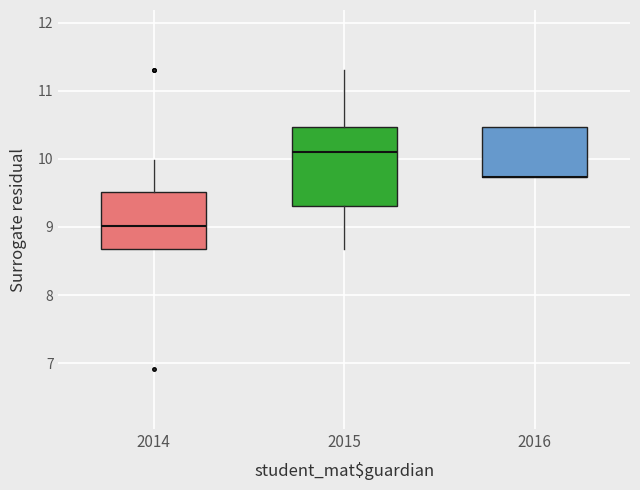

Reading left to right, transcribe this box plot: for each box, give where its median line is, the range the box spans, and where its two whiskers end, as read against the y-axis. The values are not printed on the chart, so give them approximately, as read against the axis.

2014: median 9.0, box 8.7 to 9.5, whiskers 8.7 to 10.0
2015: median 10.1, box 9.3 to 10.5, whiskers 8.7 to 11.3
2016: median 9.7 (drawn on the box's lower edge), box 9.7 to 10.5, whiskers 9.7 to 10.5